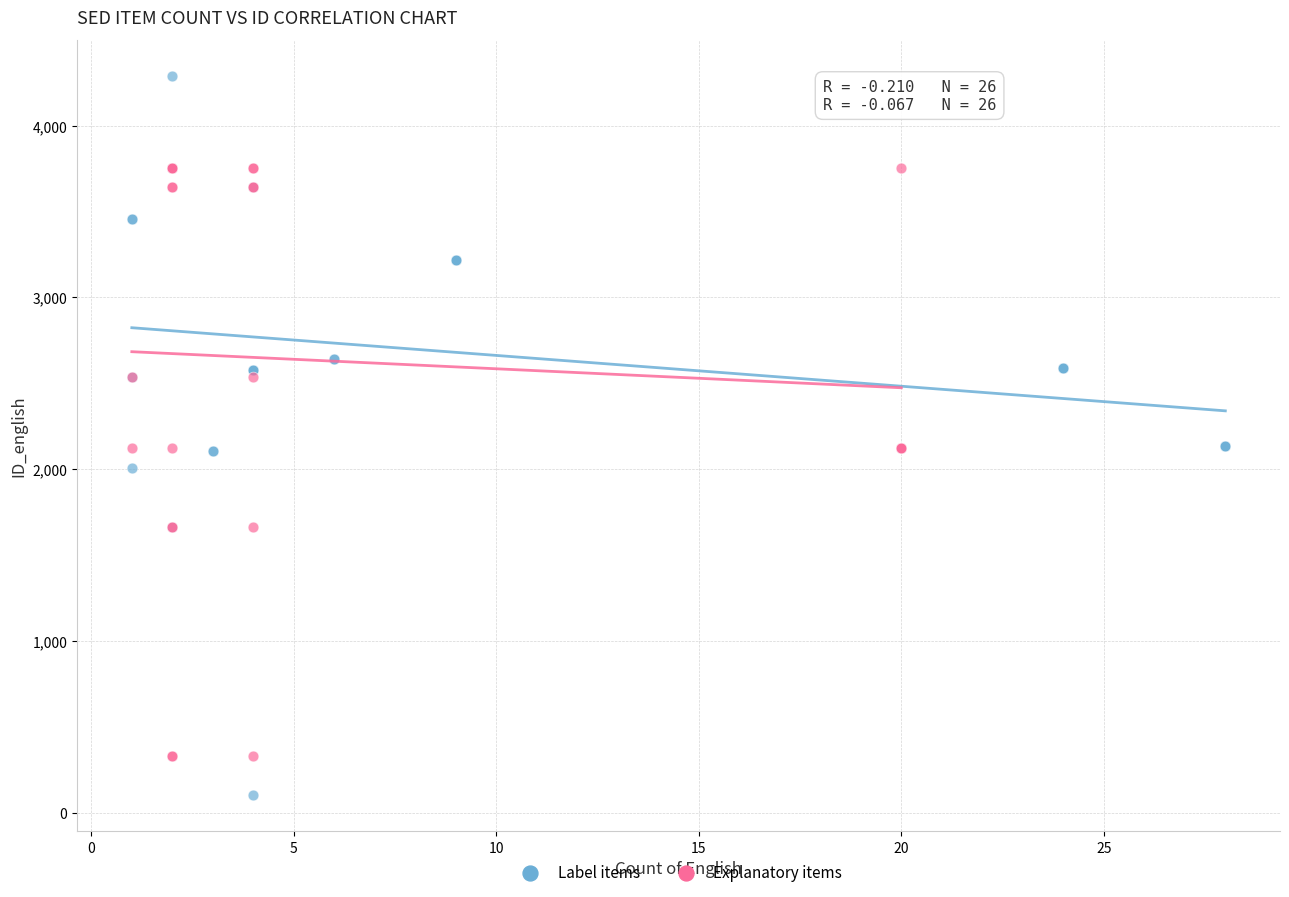

What are all the series names shown in the legend?

Label items, Explanatory items